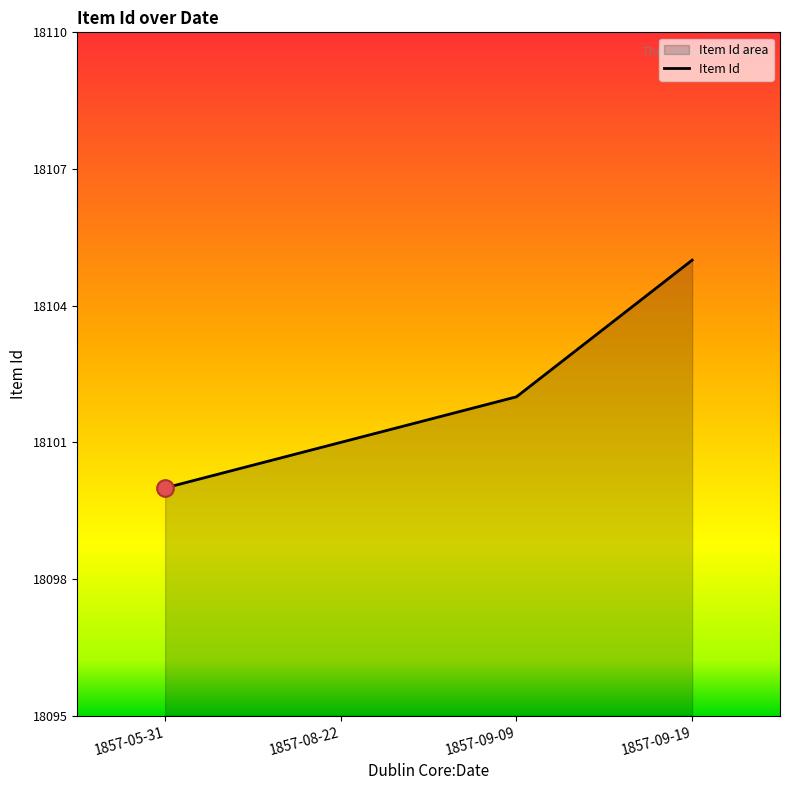

What is the change in value from 1857-05-31 to 1857-09-19?

+5